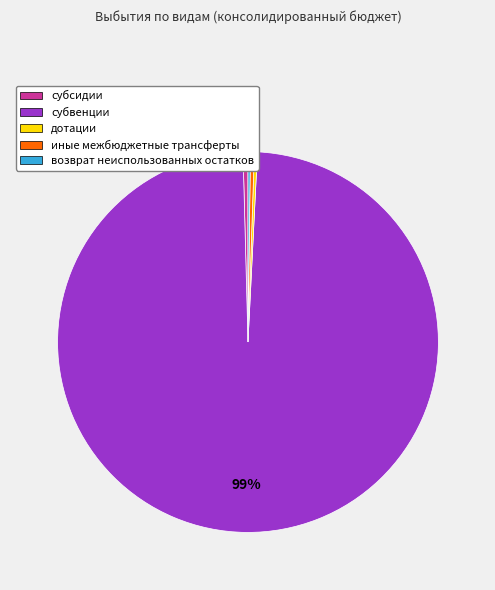

Combined, do субвенции and иные межбюджетные трансферты account for over 50%?

Yes